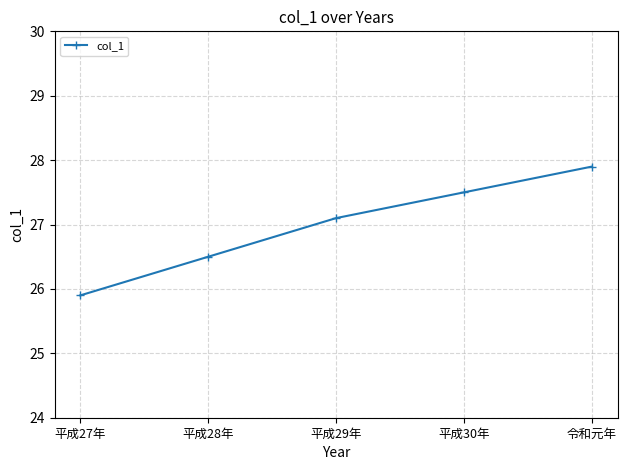

How many lines are shown in the chart?

1